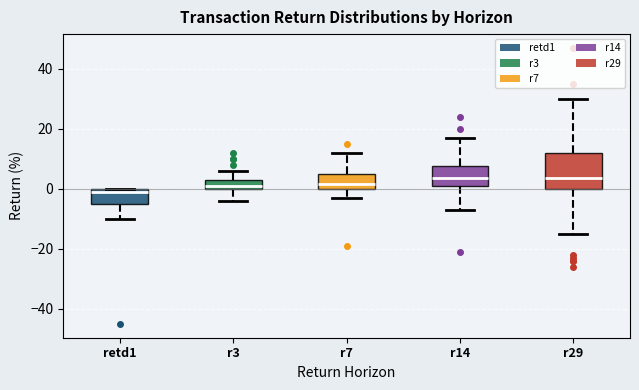

Reading left to right, transcribe this box plot: for each box, give where its median line is, the range the box spans, and where its two whiskers end, as read against the y-axis. The values are not printed on the chart, so give them approximately, as read against the axis.

retd1: median 0 (just below the box's upper edge), box -4 to 0, whiskers -10 to 0
r3: median 2, box 0 to 4, whiskers -4 to 6
r7: median 2, box 0 to 6, whiskers -2 to 12
r14: median 4, box 2 to 8, whiskers -6 to 18
r29: median 4, box 0 to 12, whiskers -14 to 30